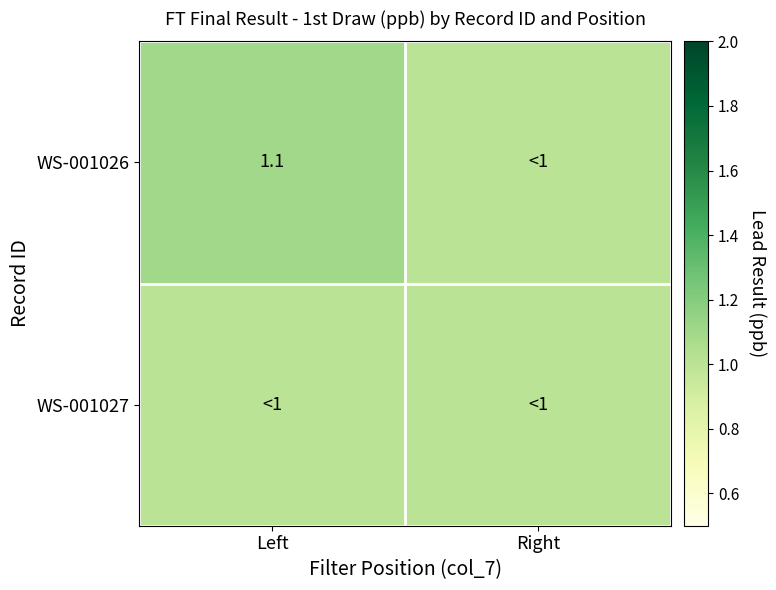

The WS-001026 series shows 1.6 at Left. True or false?

False